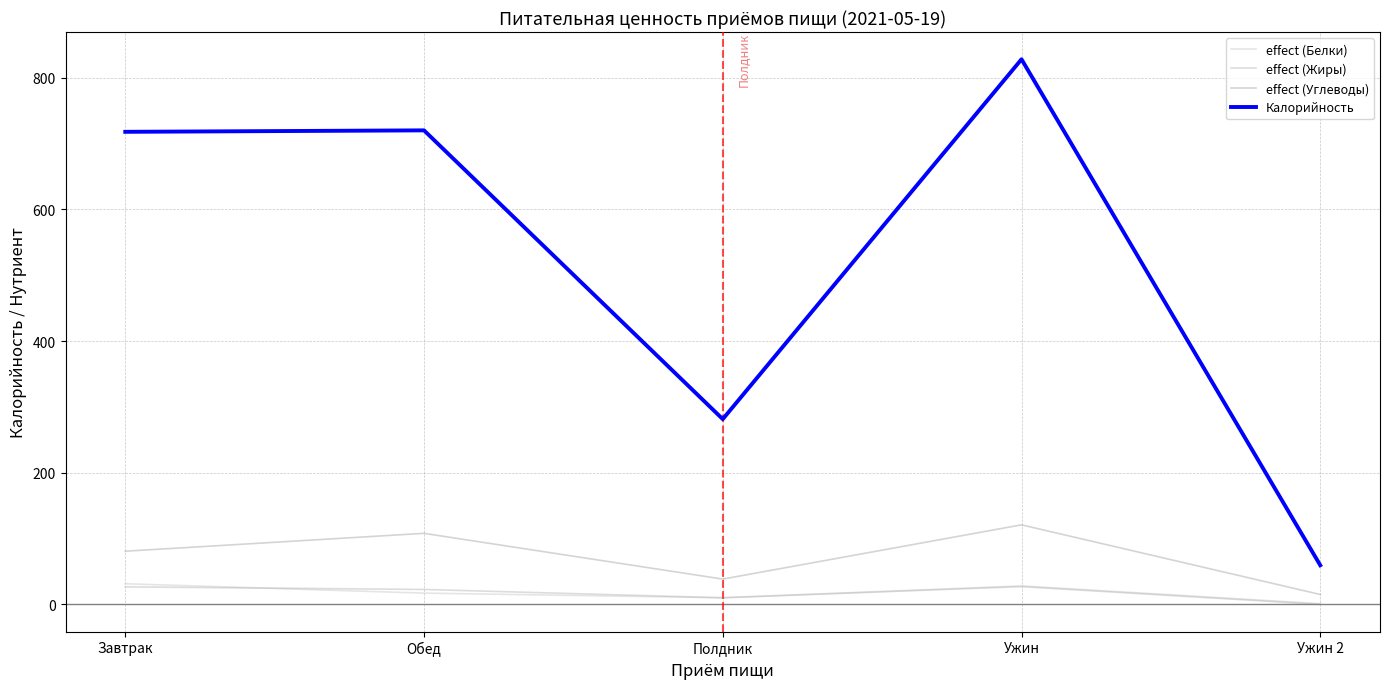

What is the average value of the Калорийность series?

521.4